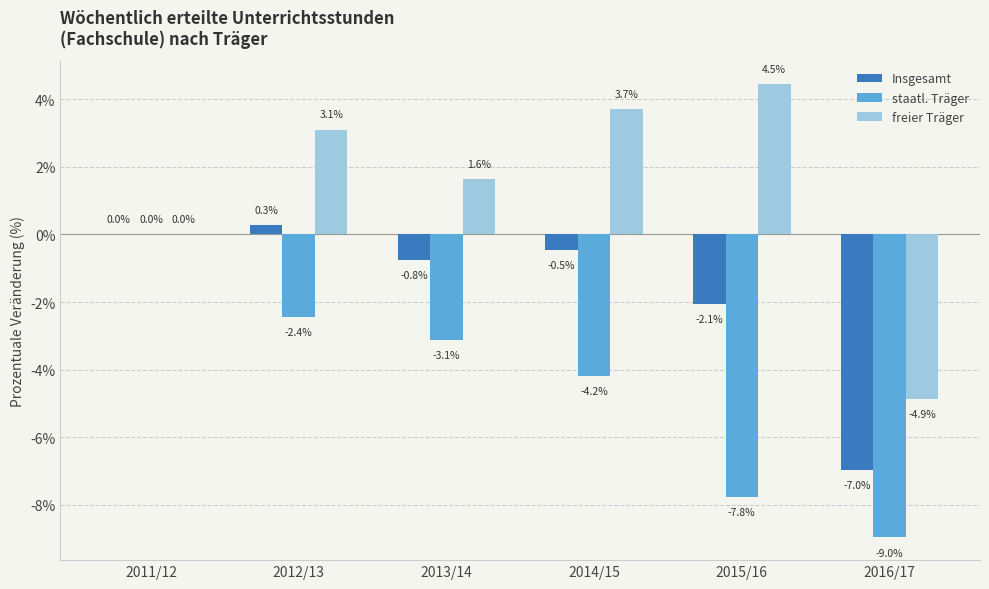

What is the spread (max minus min) of values at 2016/17?

4.1